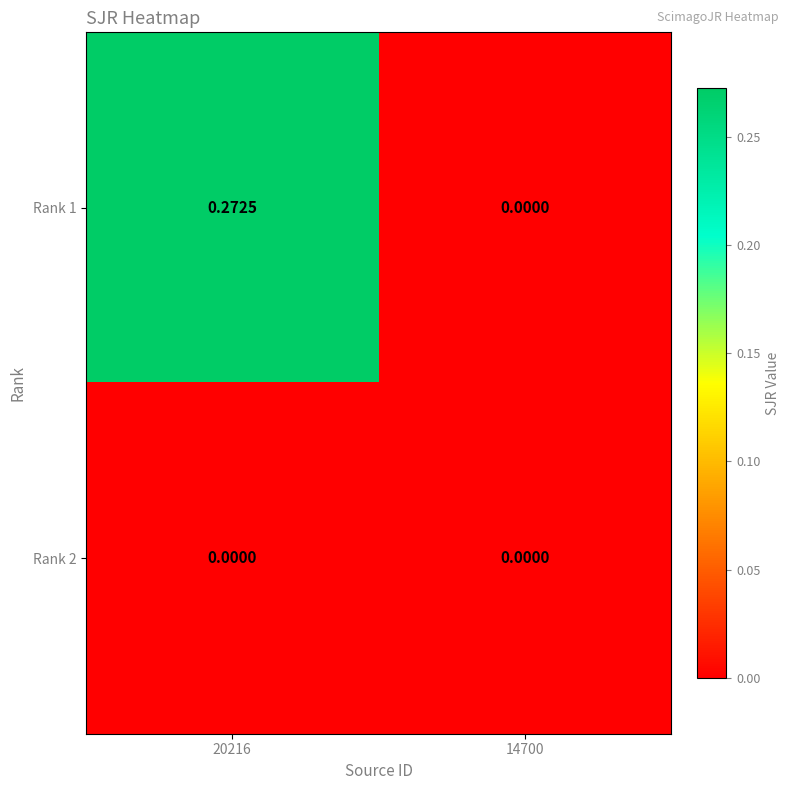

Is the value of Rank 1 at 20216 greater than the value of Rank 2 at 20216?

Yes